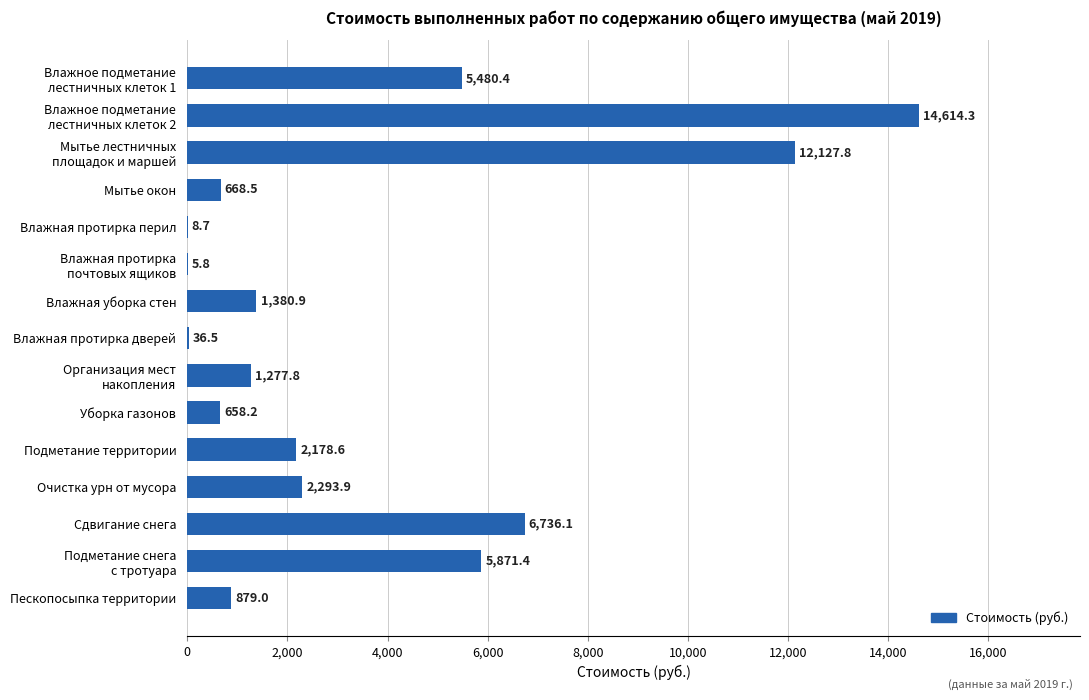

What is the maximum value shown in the chart?

14614.3